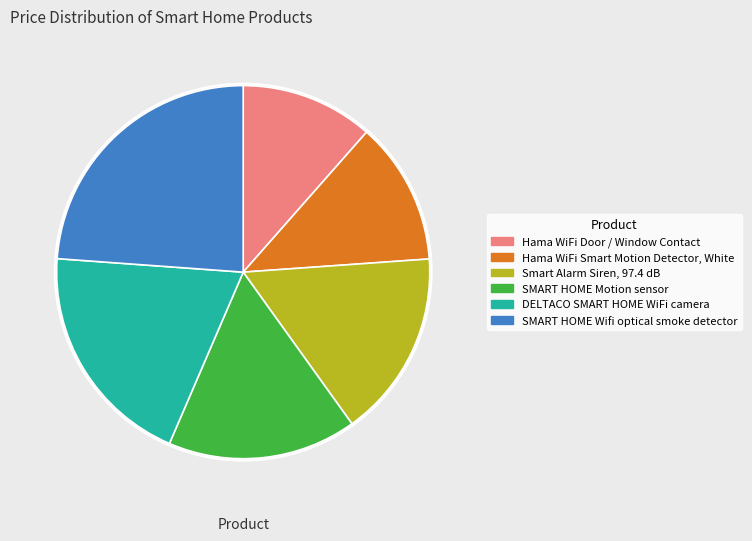

Is there a majority slice in this chart?

No